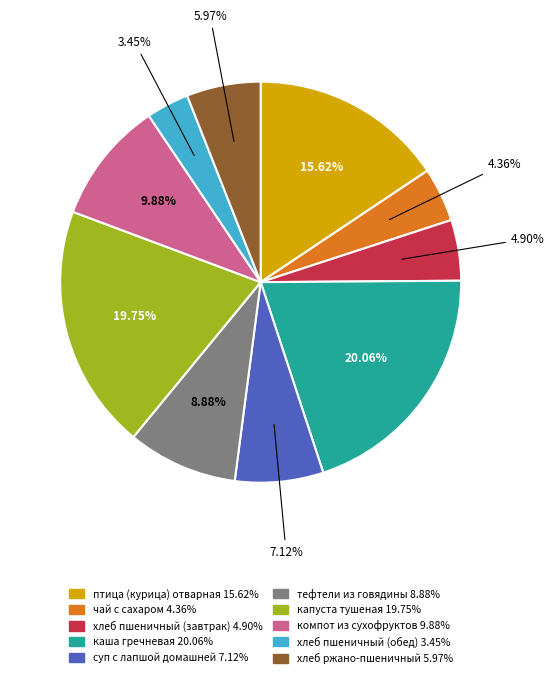

Which category has the smallest portion of the pie?

хлеб пшеничный (обед)